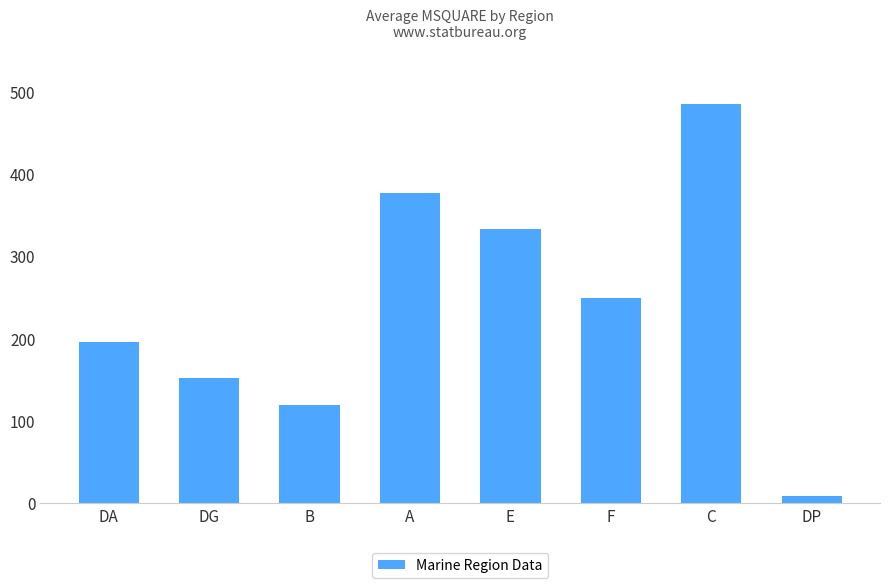

Which has a higher value, C or E?

C